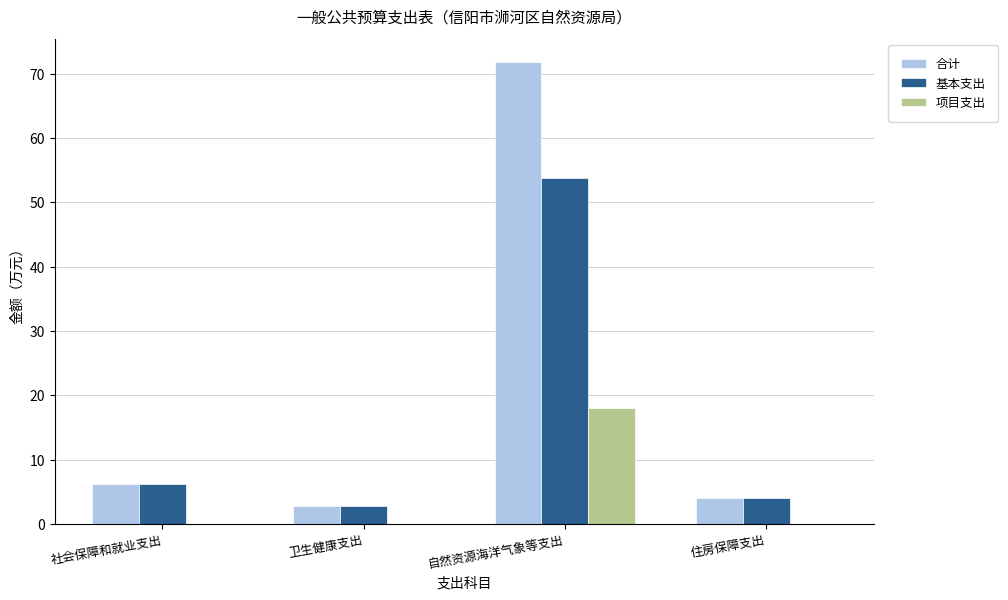

What is the maximum value shown in the chart?

71.8